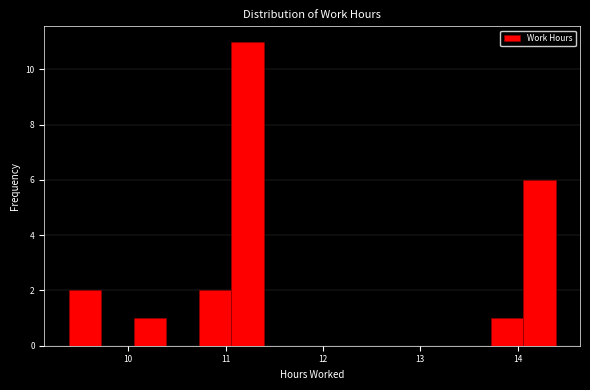

Read against the x-axis, roughly where is the centre of the tallest bar?

11.2